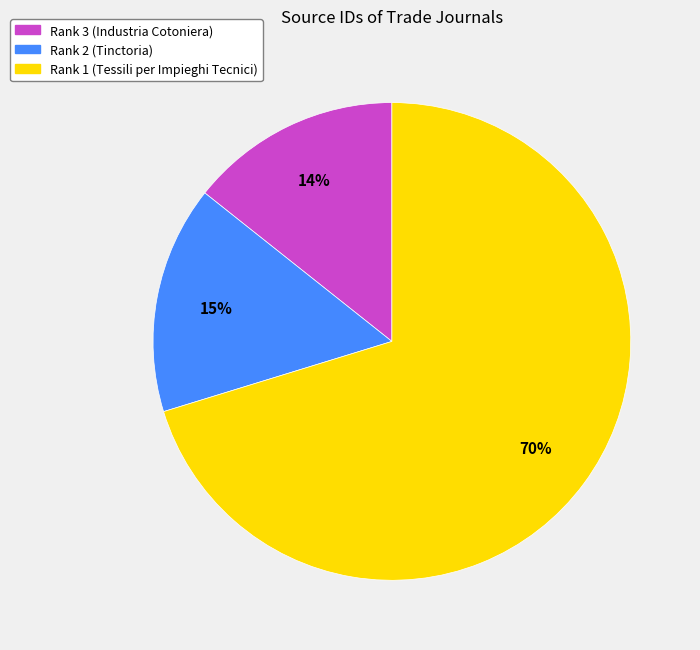

Between Rank 1 (Tessili per Impieghi Tecnici) and Rank 2 (Tinctoria), which is larger?

Rank 1 (Tessili per Impieghi Tecnici)